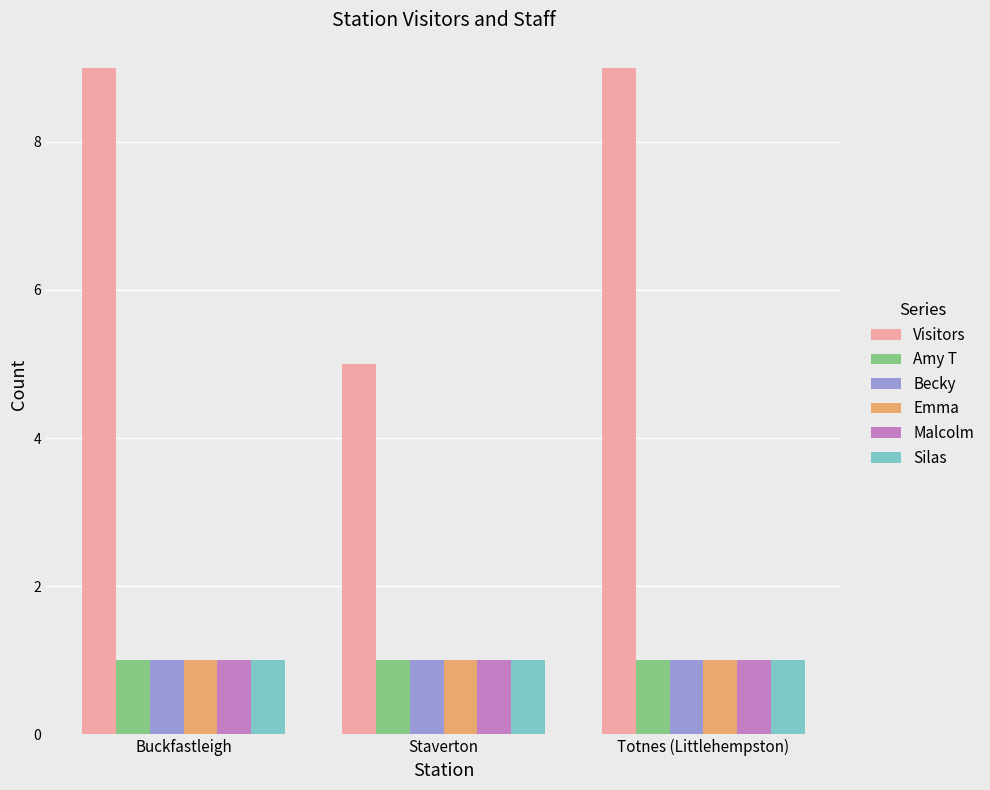

What is the greatest value displayed?

9